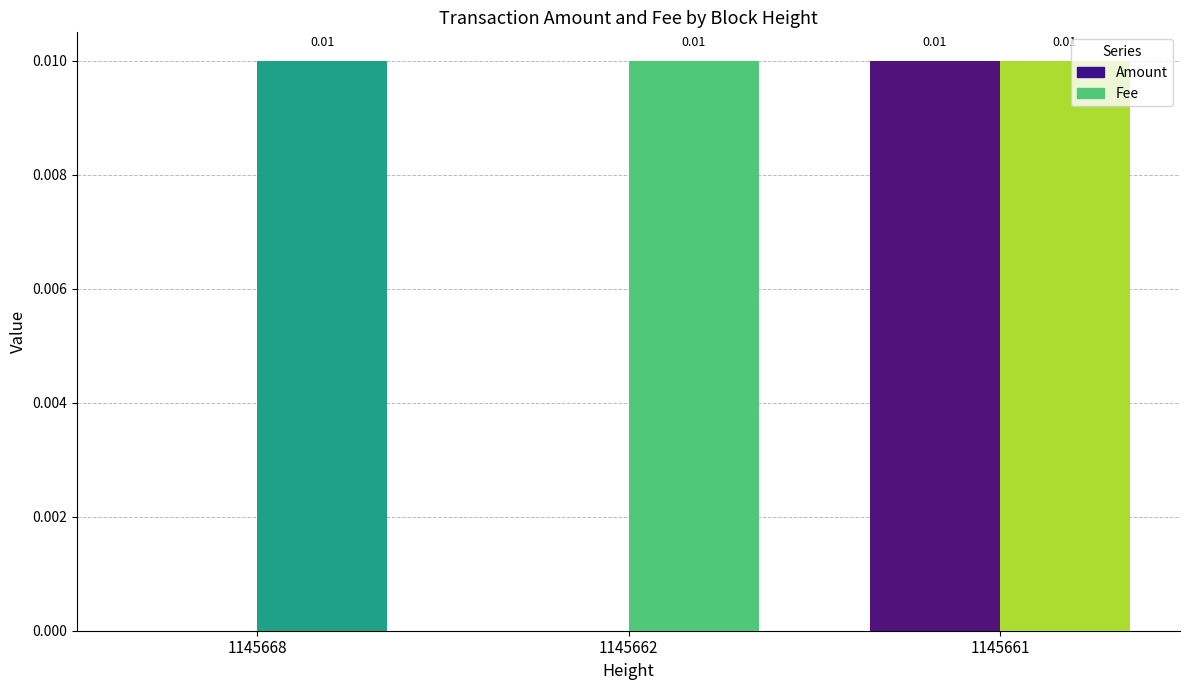

At which label does Amount reach its peak?

1145661